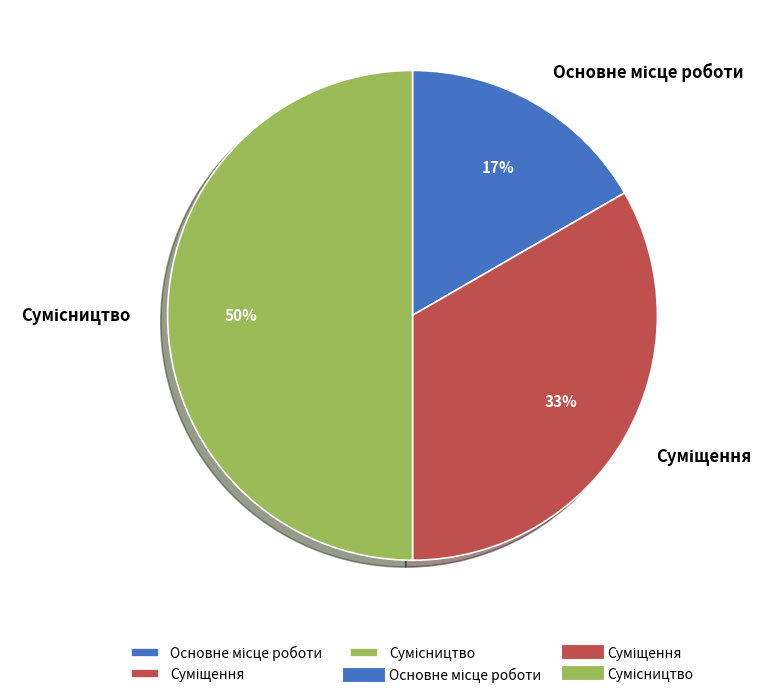

To the nearest percent, what is the difference between the largest and smallest slice percentages?

33%